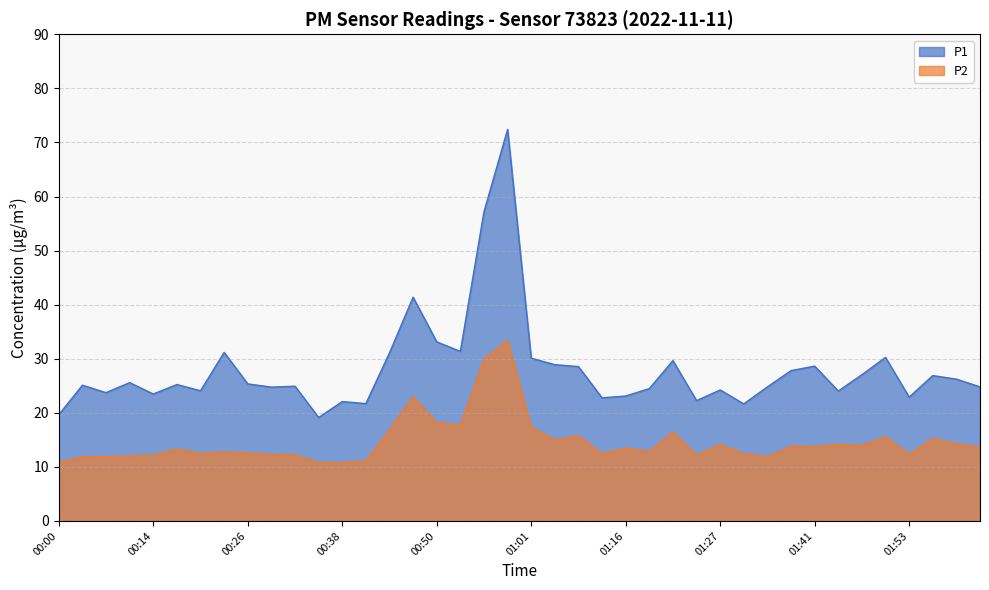

Where does the P2 series first go above 13?

00:17